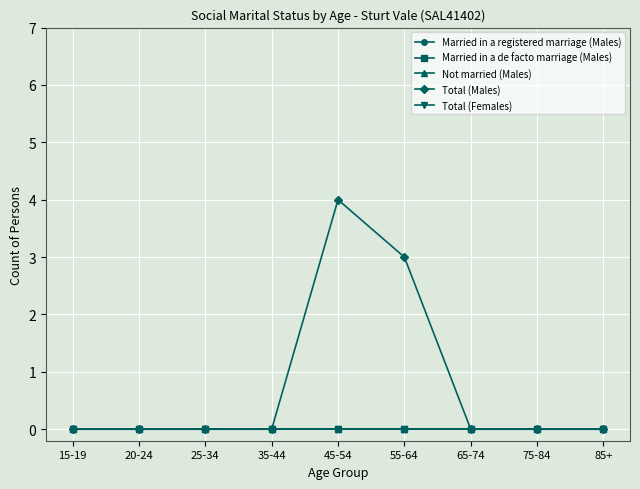

Does the chart have visible grid lines?

Yes